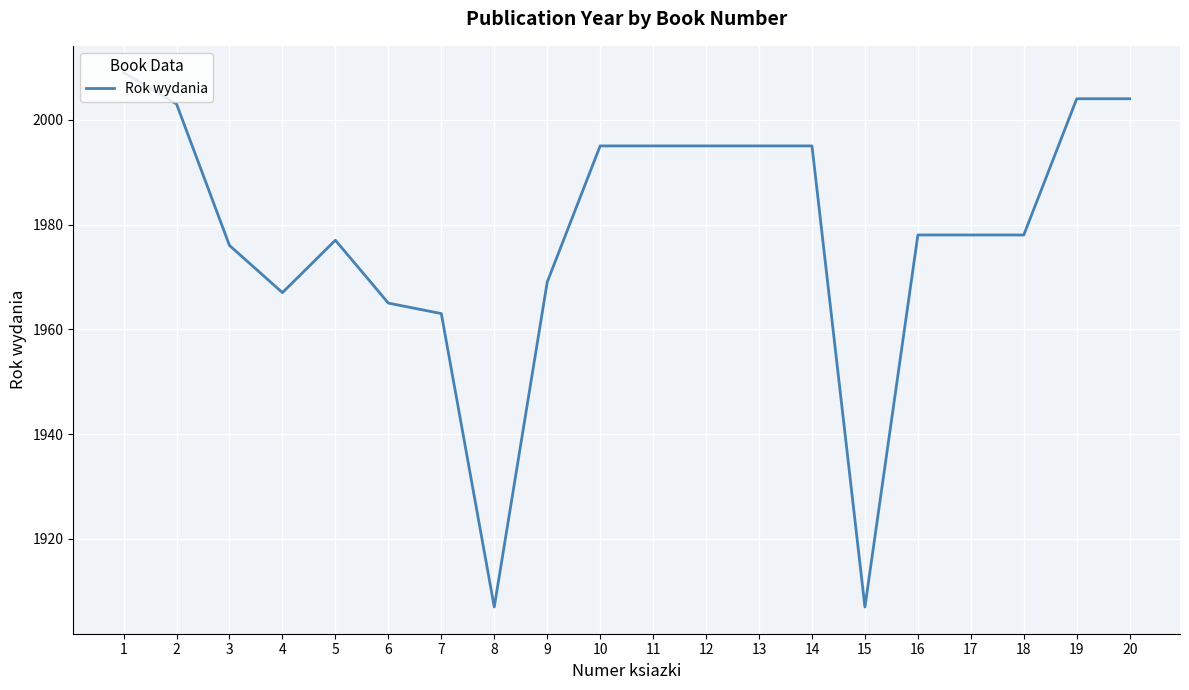

What is the greatest value displayed?

2009